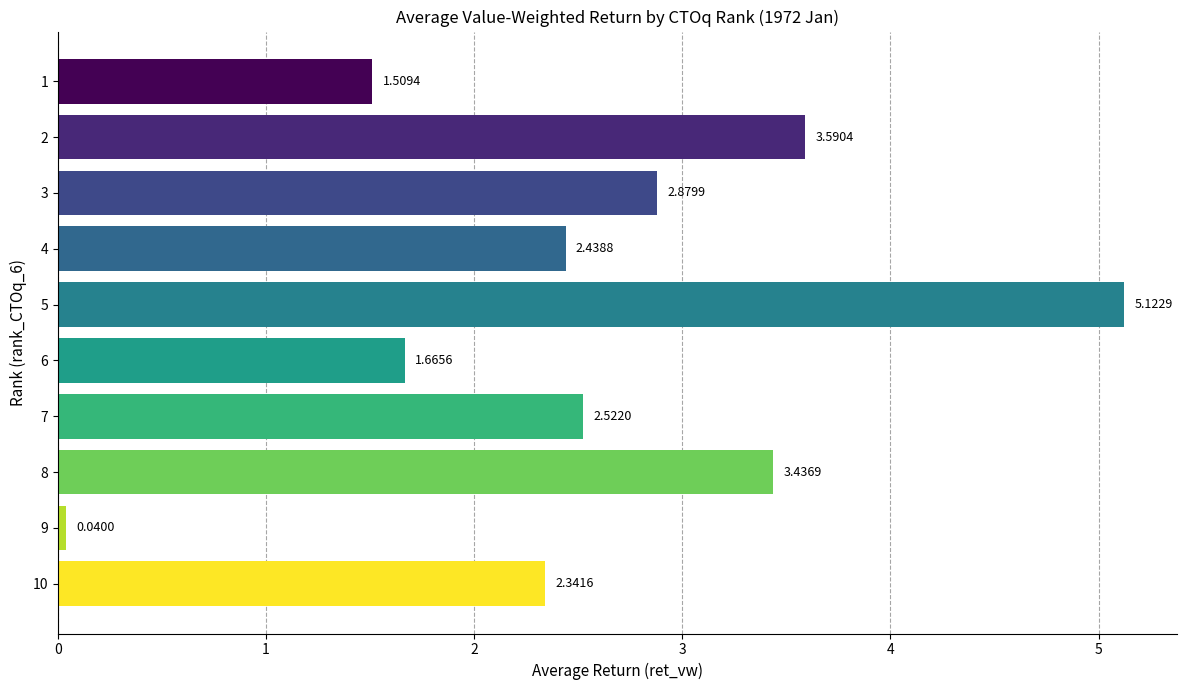

List the labels in order of value, largest first.

5, 2, 8, 3, 7, 4, 10, 6, 1, 9